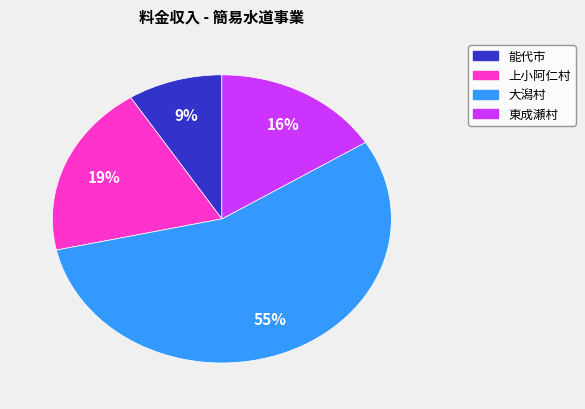

Rank the categories by value from lowest to highest.

能代市, 東成瀬村, 上小阿仁村, 大潟村